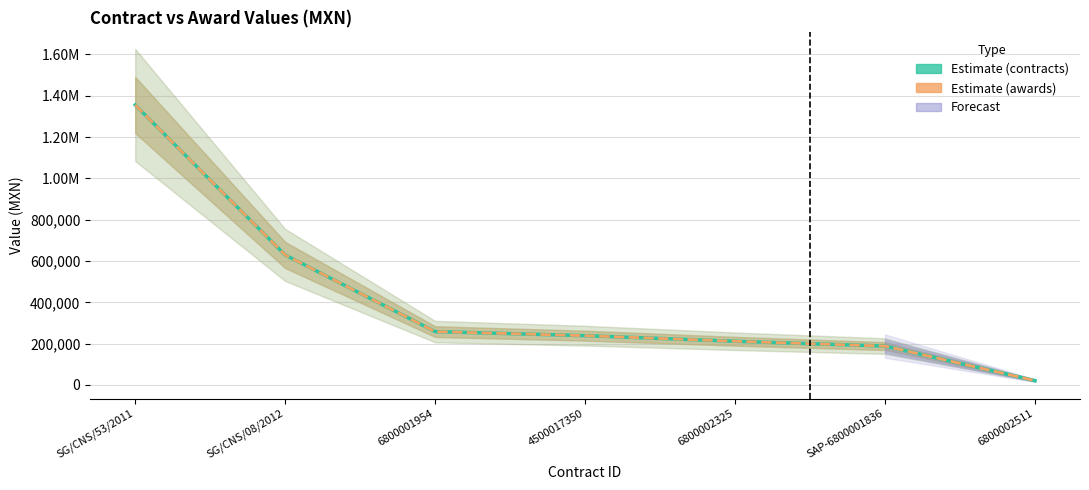

Read the awards.value.amount value at 4500017350.

238728.0